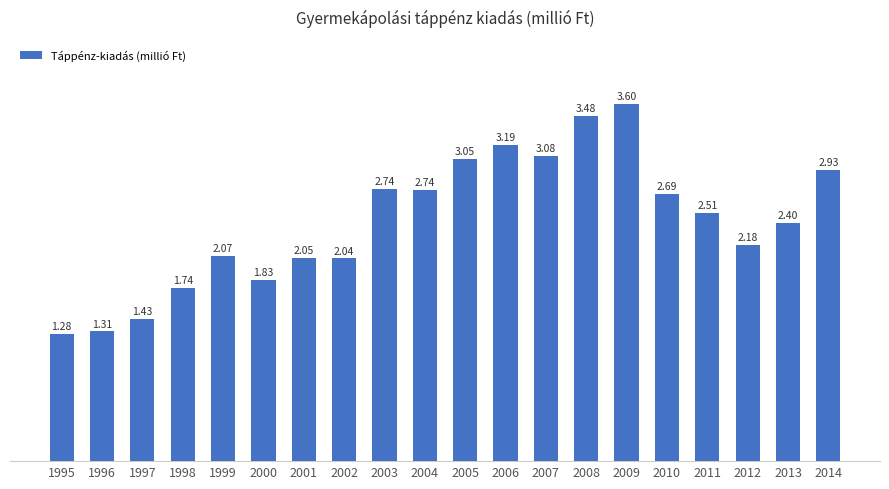

How many bars are there in total?

20